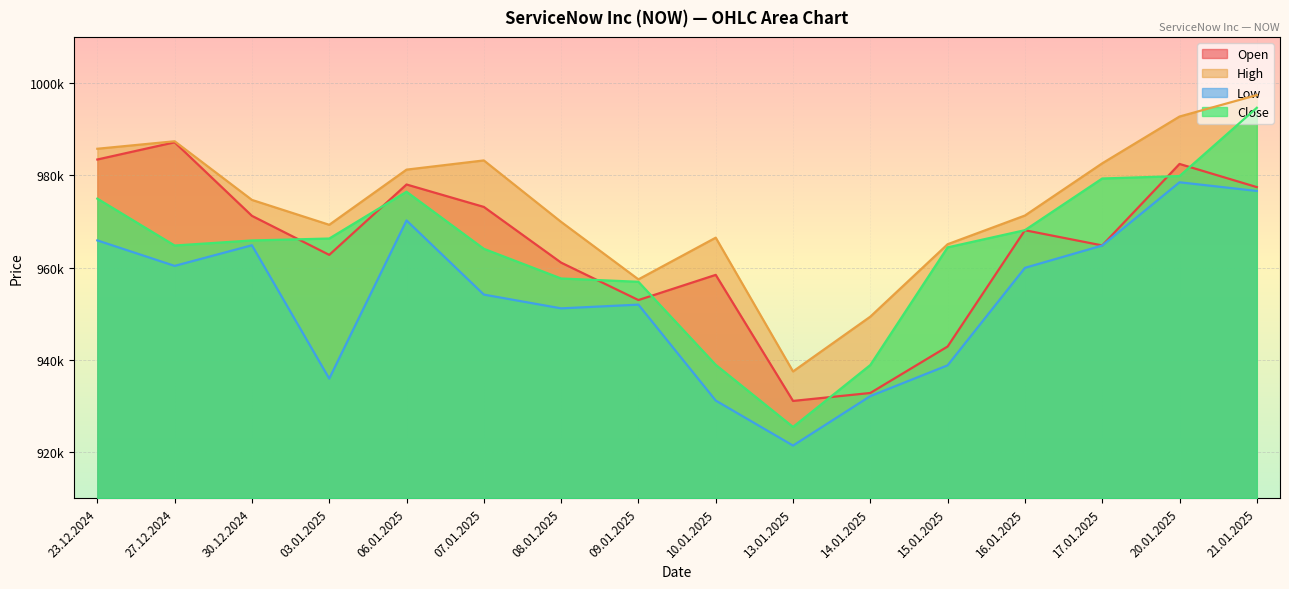

Reading right to left, transcribe all the data shown in this chart.

Open: 977459	982477	964824	968112	942922	932855	931129	958441	952987	961093	973165	978024	962775	971230	987169	983439
High: 997394	992747	982610	971298	965083	949391	937517	966502	957469	969918	983238	981244	969293	974682	987390	985769
Low: 976623	978507	964801	959965	938845	932176	921460	931211	951994	951186	954171	970237	935966	964859	960388	965911
Close: 994643	979852	979324	968128	964401	938912	925491	938951	956942	957658	964089	976453	966316	965900	964804	974956